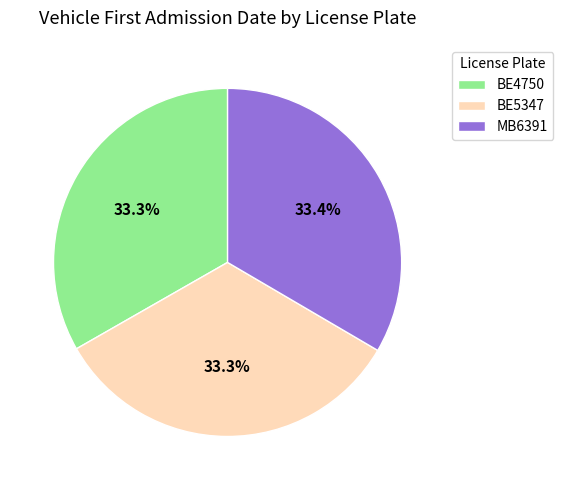

How many slices are in this pie chart?

3